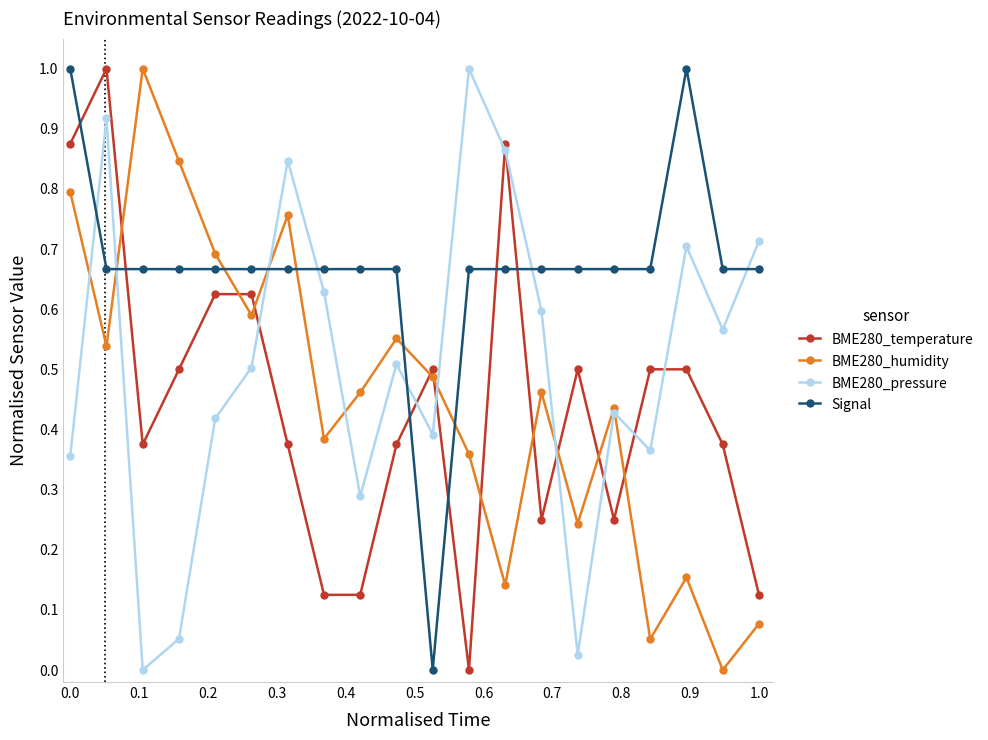

True or false: Signal and BME280_pressure intersect in this chart.

True